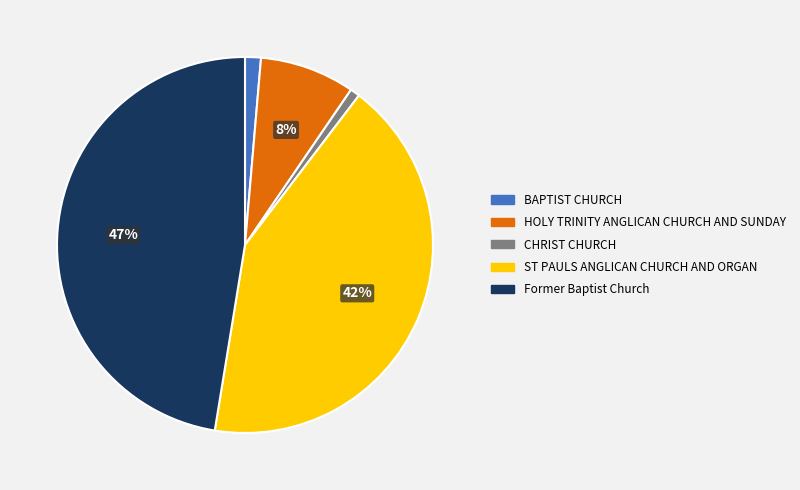

How many slices are in this pie chart?

5